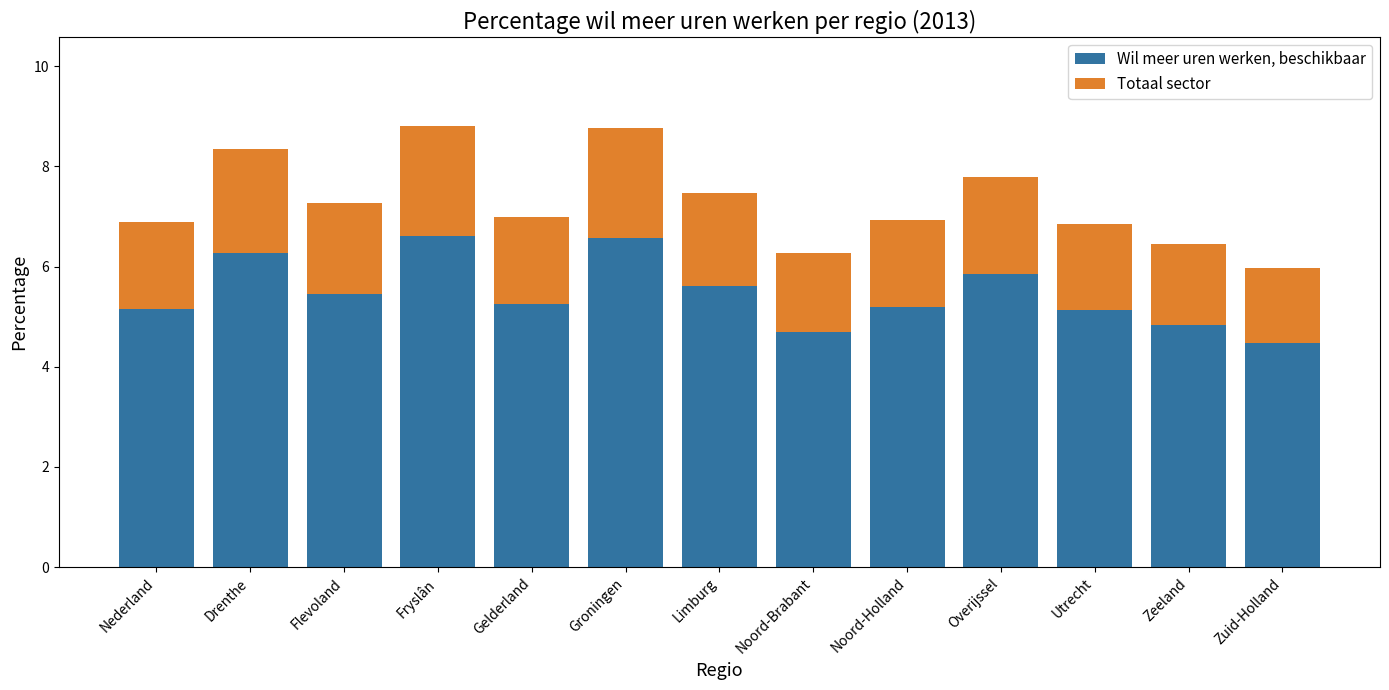

What is the total value across all series at Zeeland?

6.5